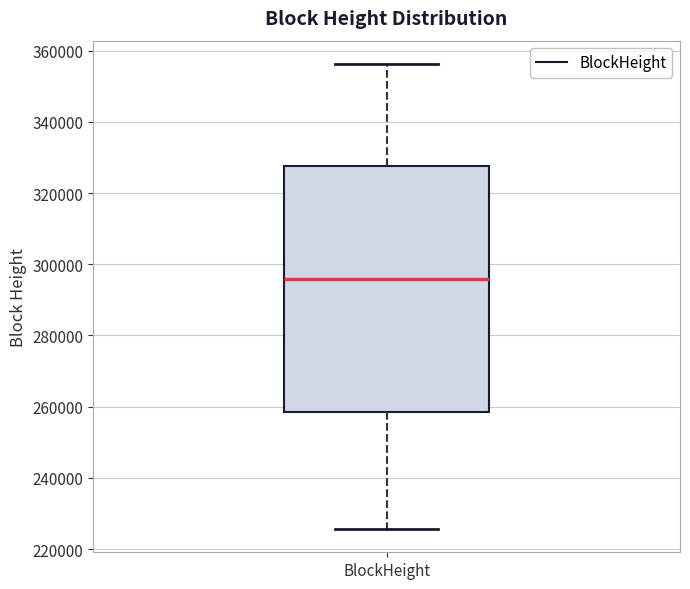

Read this box plot against the y-axis: the position of the median line, the range covered by the box, and the ends of both whiskers. The values are not printed on the chart, so give them approximately, as read against the axis.

median 296000, box 258000 to 328000, whiskers 226000 to 356000